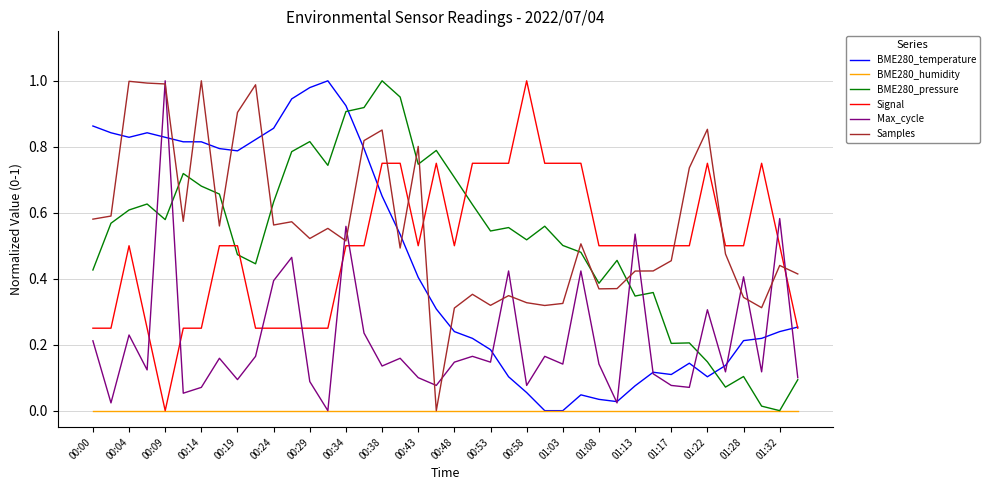

After their last crossing, which series has the higher values: BME280_temperature or Samples?

Samples